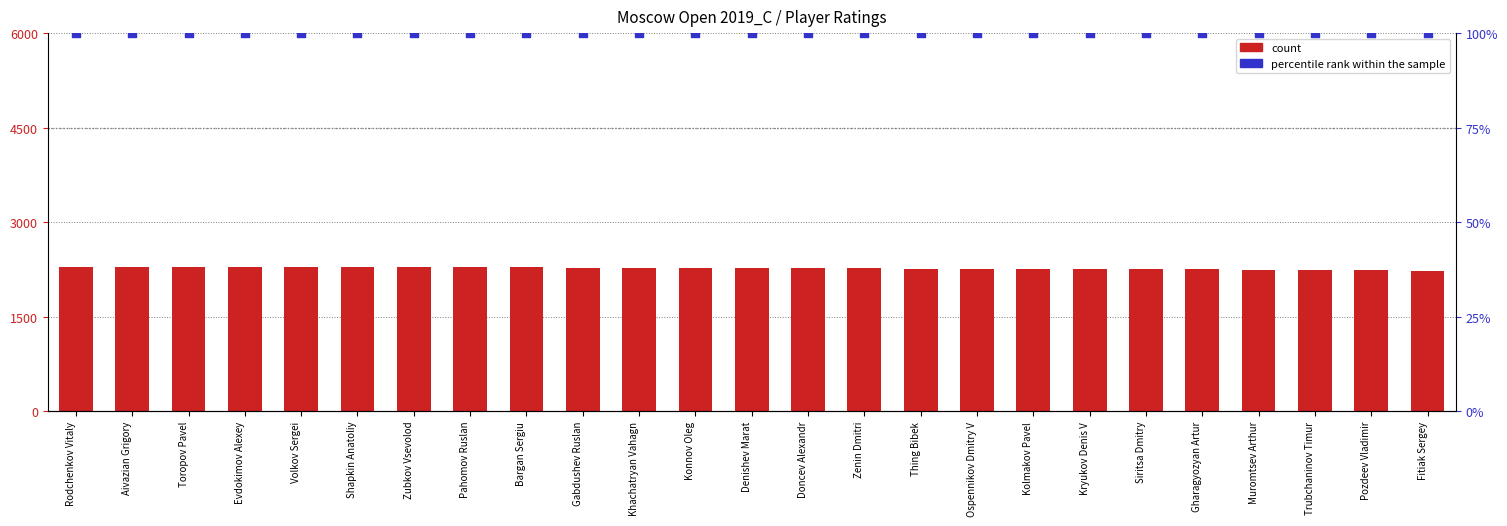

Which series reaches the minimum Y coordinate?

percentile rank within the sample